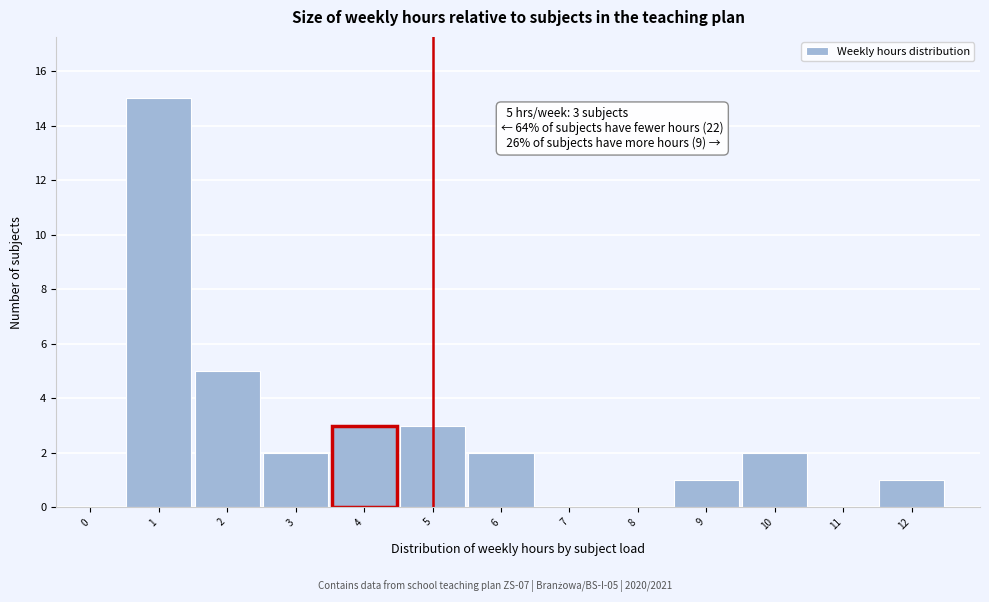

Reading right to left, list all the values displayed in this chart.

12=1	11=0	10=2	9=1	8=0	7=0	6=2	5=3	4=3	3=2	2=5	1=15	0=0